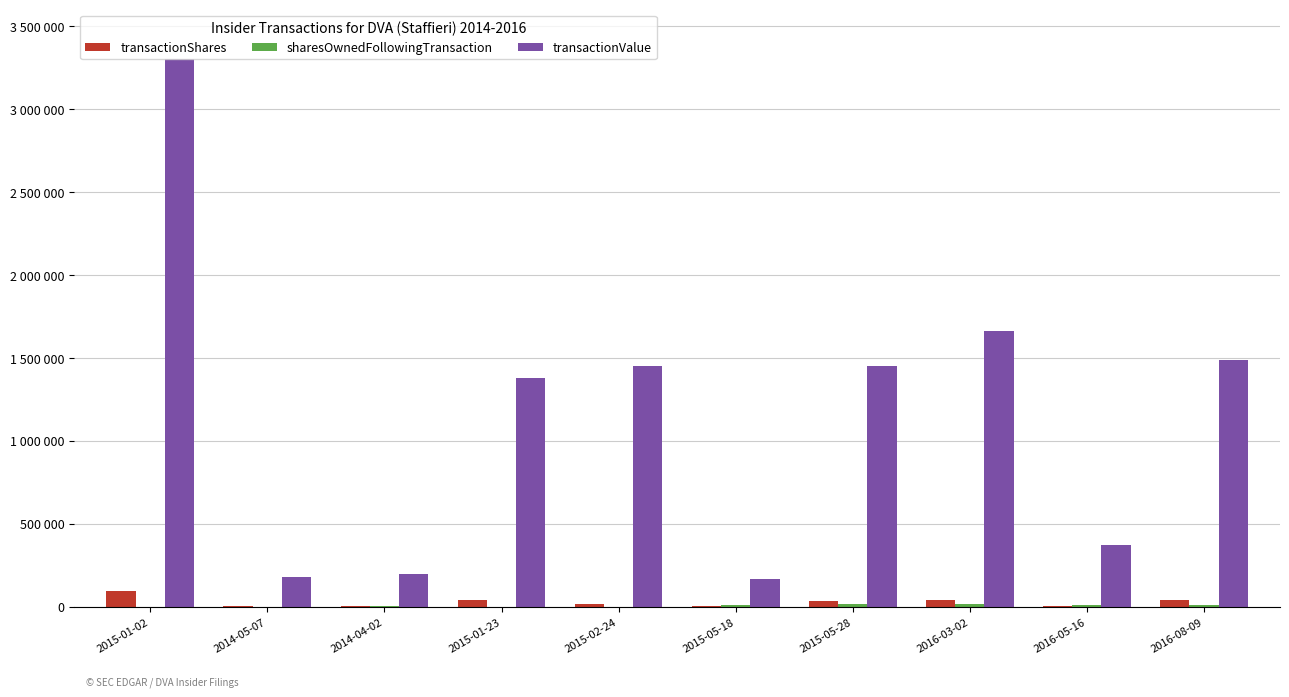

Are the bars horizontal?

No